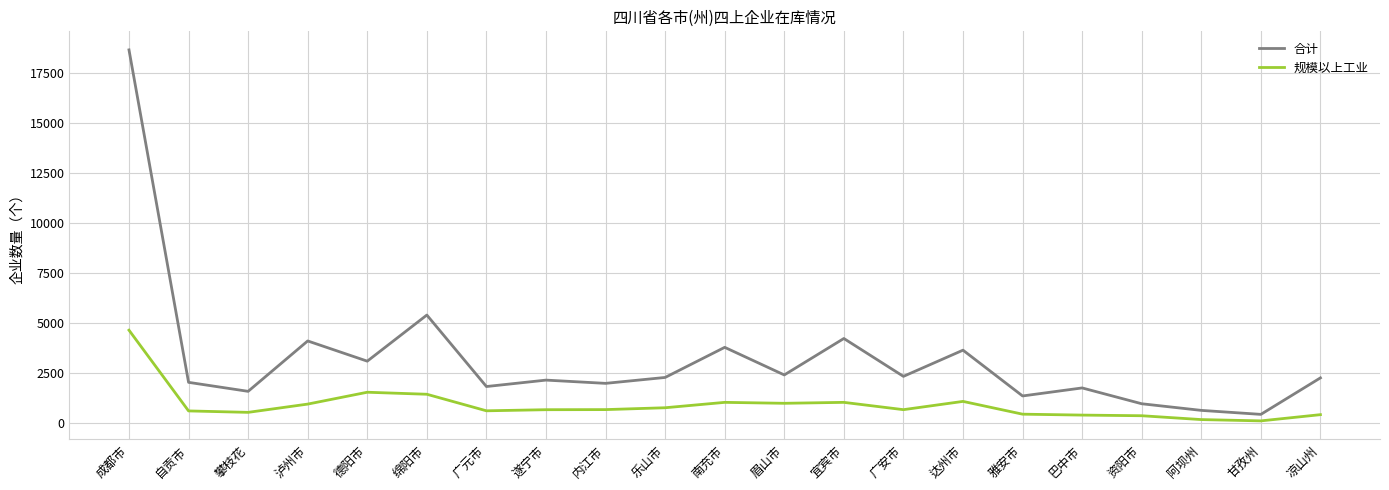

List the series in order of their peak value, lowest first.

规模以上工业, 合计